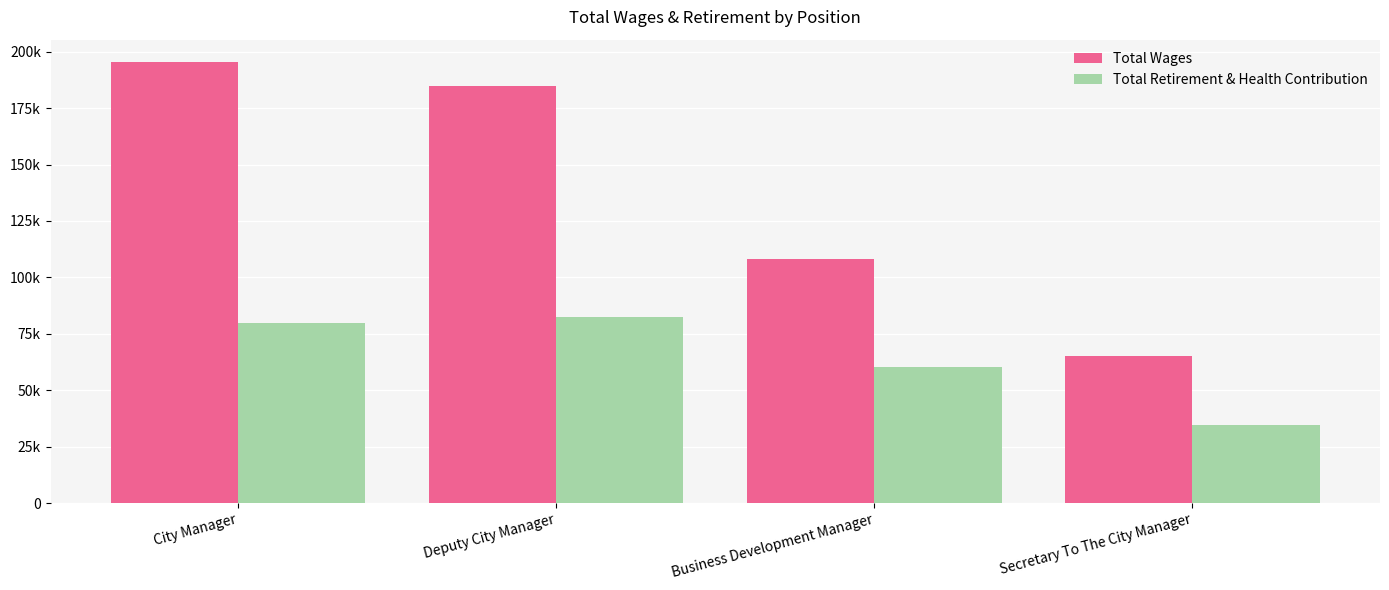

What is the sum of all Total Retirement & Health Contribution values?

257392